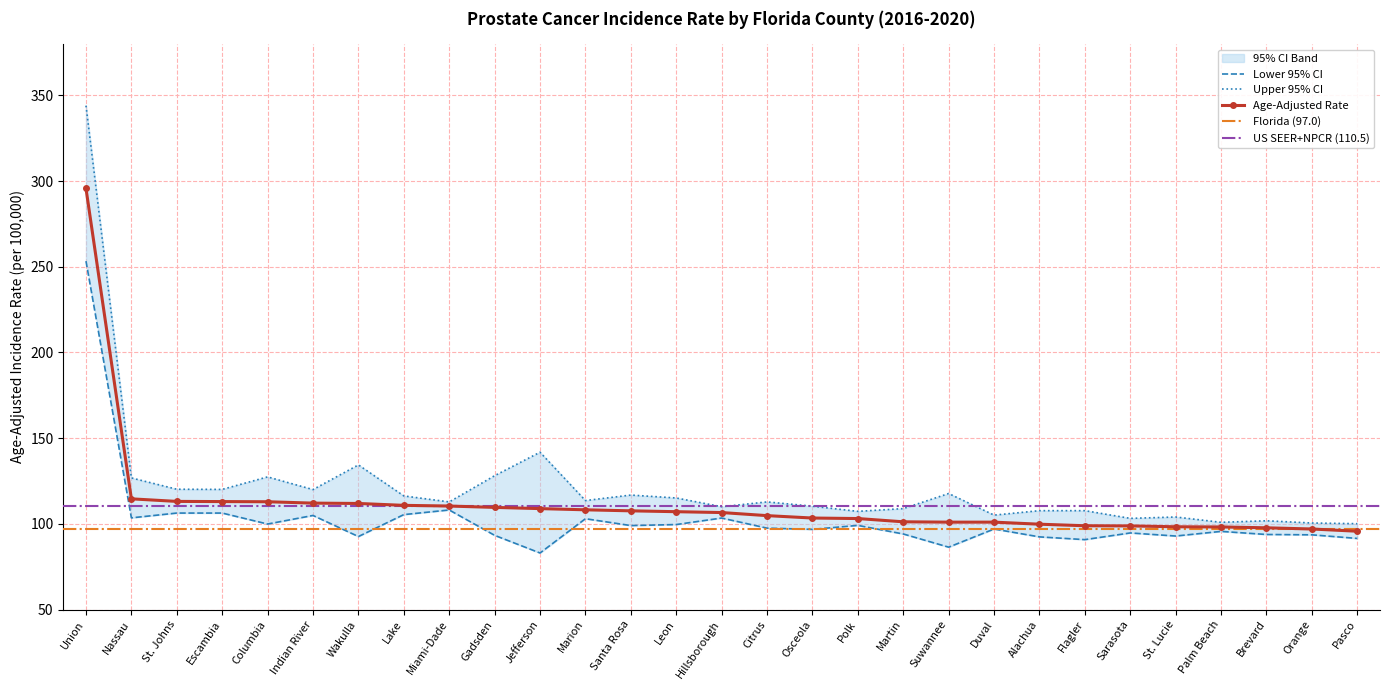

Reading right to left, extract all data points from this chart.

Age-Adjusted Rate: Pasco=95.7	Orange=97.0	Brevard=97.7	Palm Beach=98.2	St. Lucie=98.3	Sarasota=98.8	Flagler=98.9	Alachua=99.8	Duval=101.0	Suwannee=101.0	Martin=101.2	Polk=103.1	Osceola=103.4	Citrus=104.8	Hillsborough=106.6	Leon=107.1	Santa Rosa=107.6	Marion=108.2	Jefferson=108.9	Gadsden=109.6	Miami-Dade=110.4	Lake=110.8	Wakulla=111.9	Indian River=112.1	Columbia=112.9	Escambia=113.0	St. Johns=113.1	Nassau=114.6	Union=295.7
Lower 95% CI: Pasco=91.5	Orange=93.6	Brevard=93.8	Palm Beach=95.6	St. Lucie=92.9	Sarasota=94.7	Flagler=90.8	Alachua=92.4	Duval=97.0	Suwannee=86.4	Martin=94.1	Polk=99.1	Osceola=96.8	Citrus=97.5	Hillsborough=103.4	Leon=99.6	Santa Rosa=99.0	Marion=103.0	Jefferson=83.0	Gadsden=93.3	Miami-Dade=108.1	Lake=105.4	Wakulla=92.6	Indian River=104.9	Columbia=99.9	Escambia=106.3	St. Johns=106.3	Nassau=103.5	Union=253.3
Upper 95% CI: Pasco=100.1	Orange=100.5	Brevard=101.8	Palm Beach=100.9	St. Lucie=104.0	Sarasota=103.2	Flagler=107.7	Alachua=107.7	Duval=105.1	Suwannee=117.7	Martin=108.9	Polk=107.3	Osceola=110.3	Citrus=112.8	Hillsborough=110.0	Leon=115.1	Santa Rosa=116.8	Marion=113.6	Jefferson=141.8	Gadsden=128.1	Miami-Dade=112.8	Lake=116.3	Wakulla=134.4	Indian River=120.0	Columbia=127.4	Escambia=120.1	St. Johns=120.2	Nassau=126.8	Union=344.0